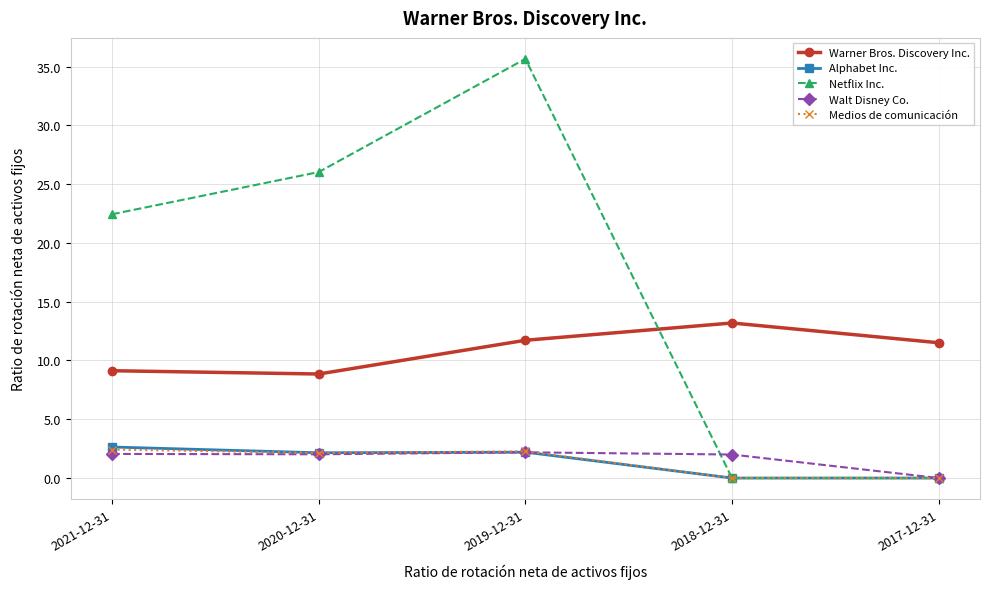

At which category does Warner Bros. Discovery Inc. reach its first local valley?

2020-12-31